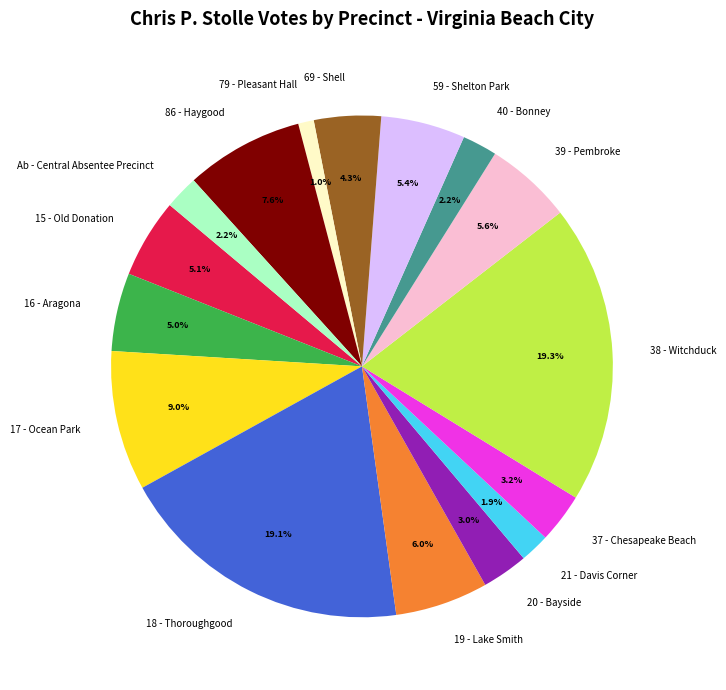

Does any single category account for the majority?

No